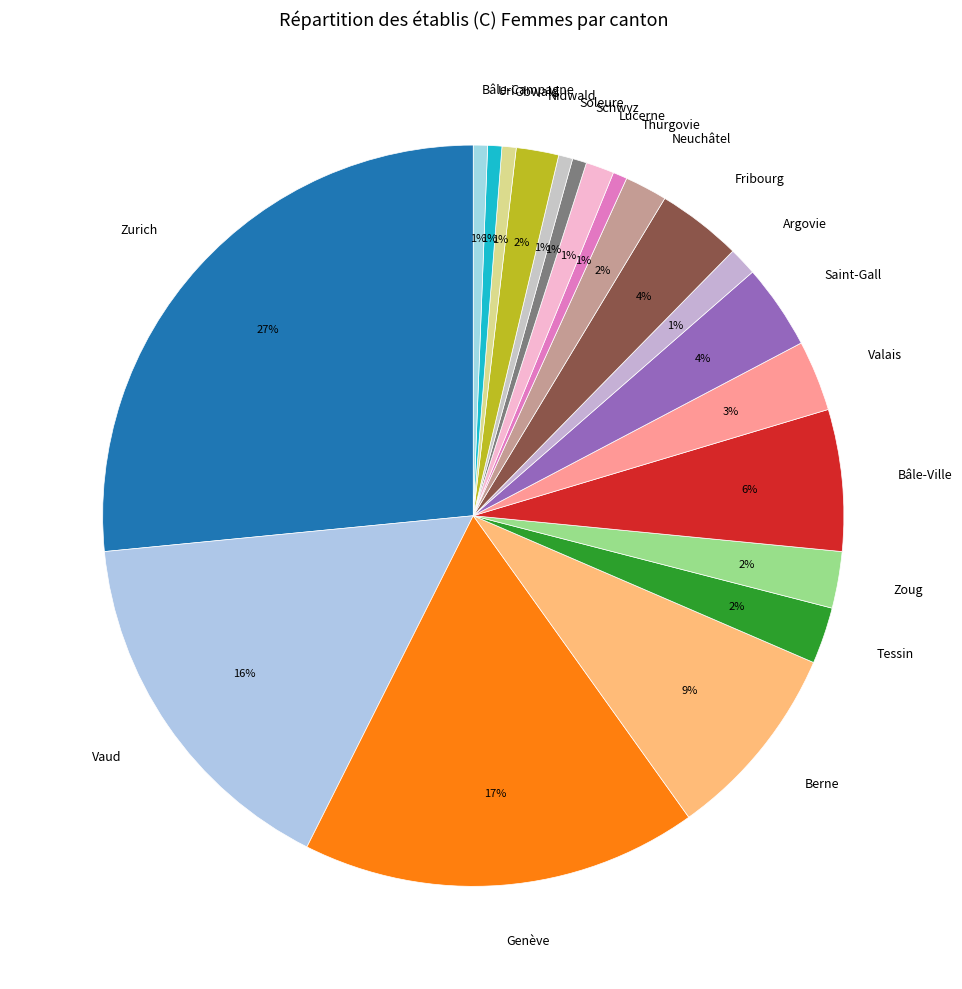

How many slices are in this pie chart?

20